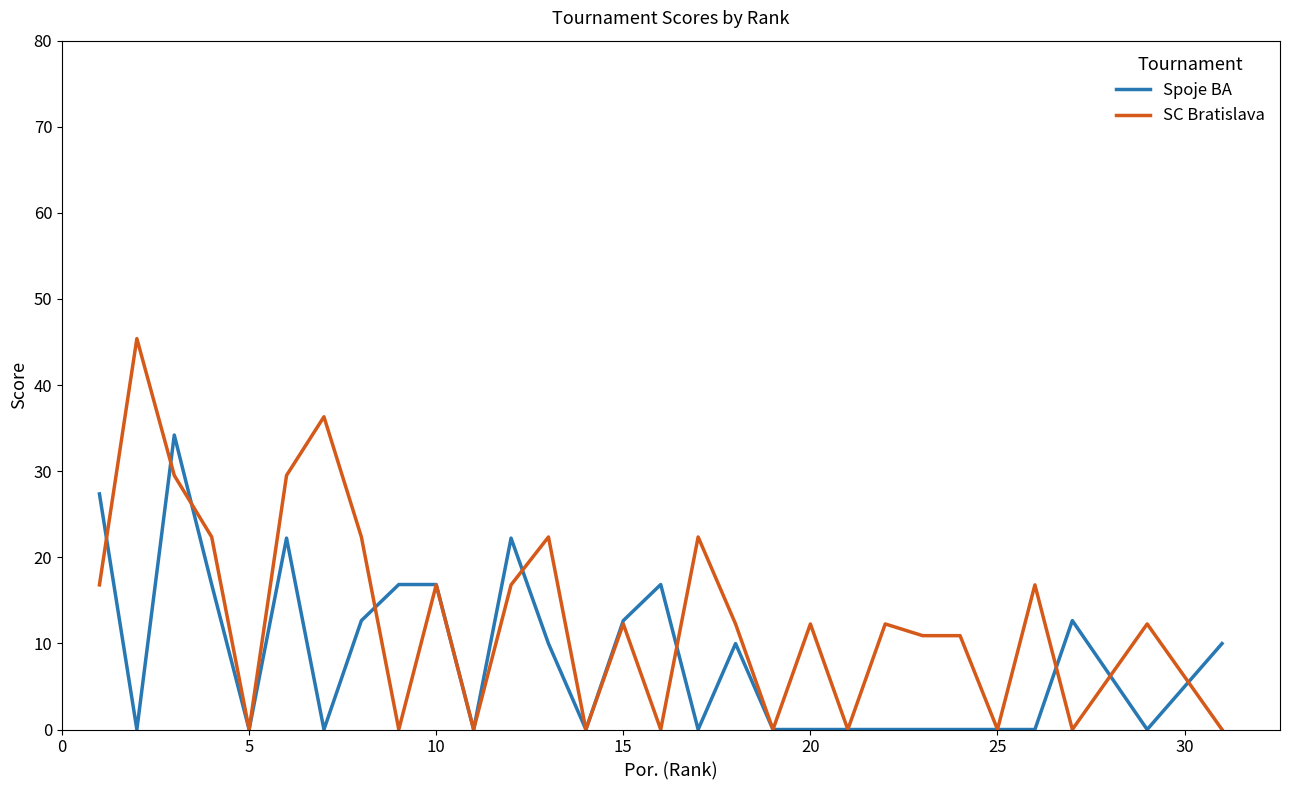

Count the number of categories in the chart.

31